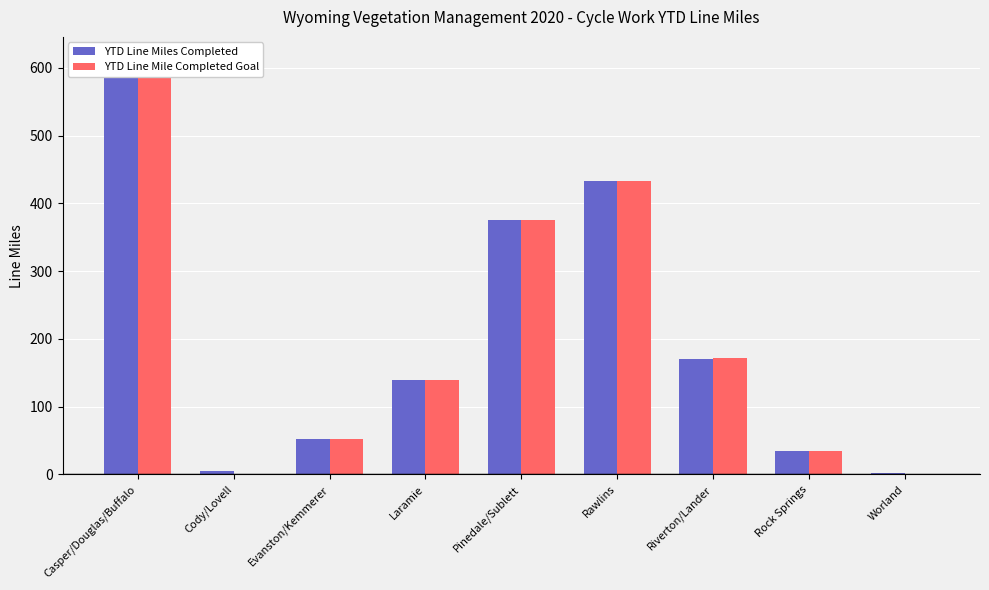

What is the average value of the YTD Line Miles Completed series?

203.1